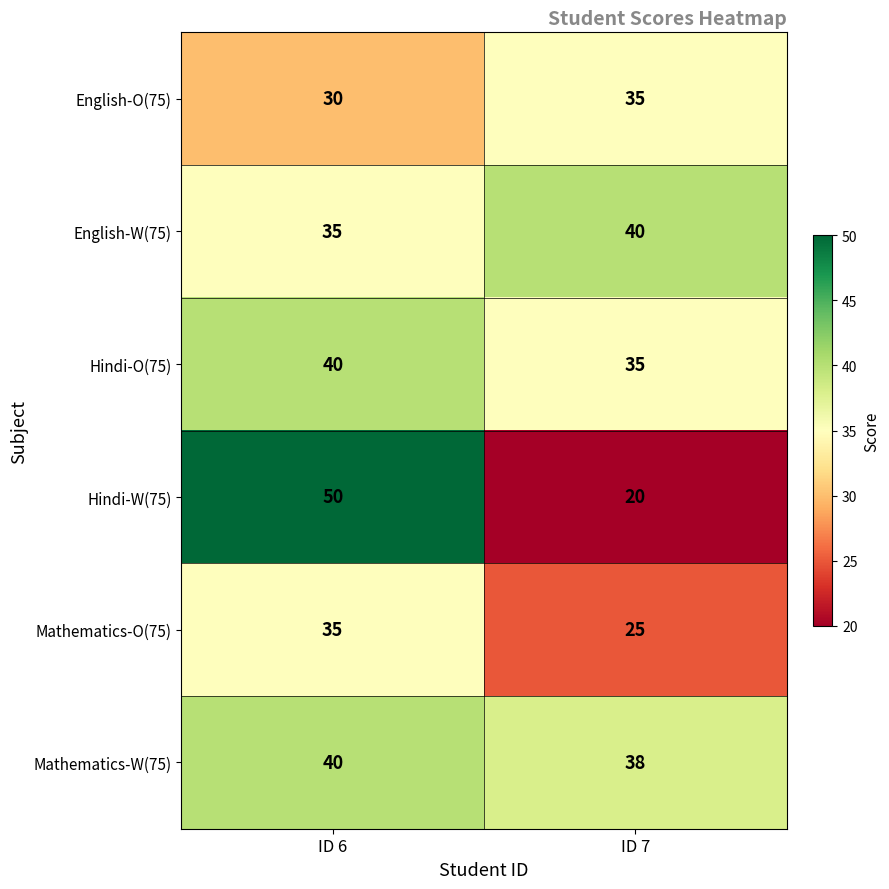

What is the sum of the Hindi-O(75) values at ID 7 and ID 6?

75